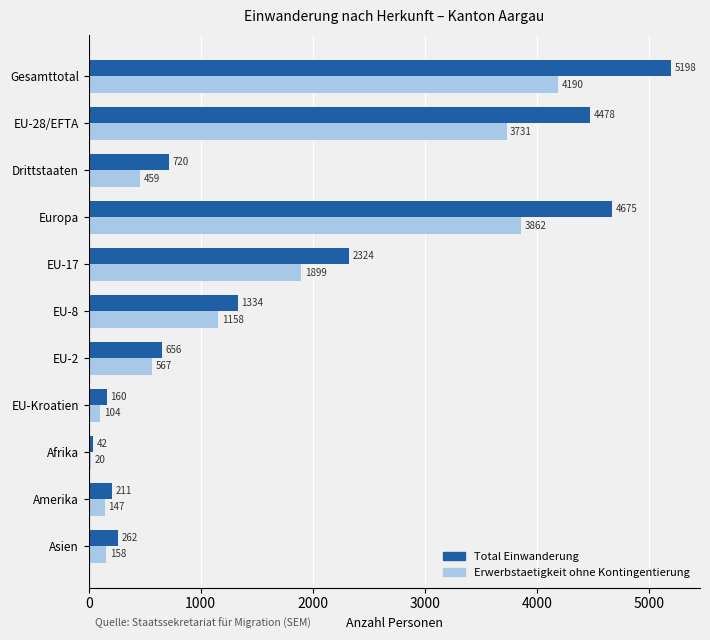

Which series has the widest spread of values?

Total Einwanderung